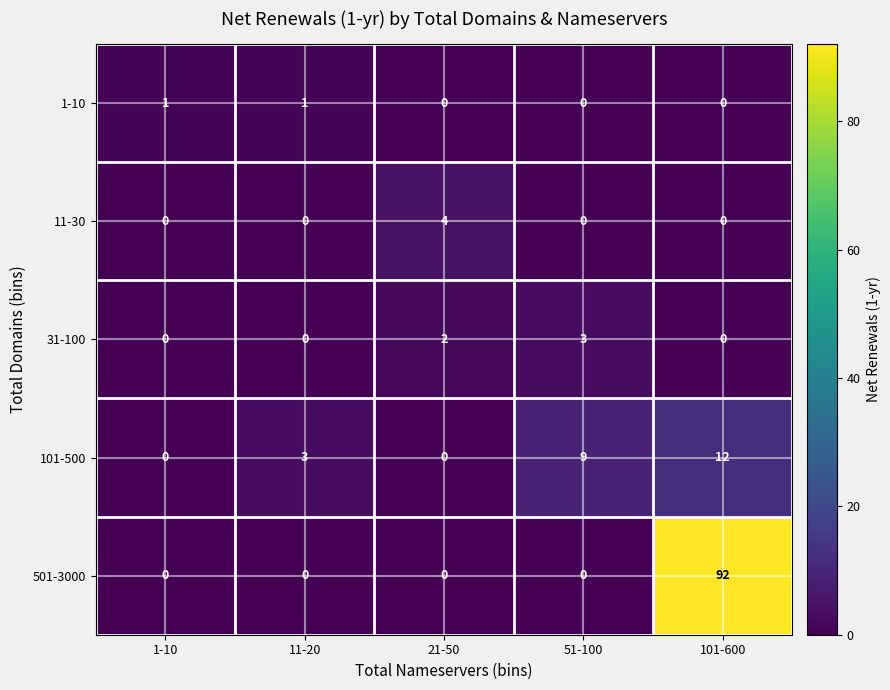

Reading left to right, transcribe all the data shown in this chart.

1-10: 1-10=1	11-20=1	21-50=0	51-100=0	101-600=0
11-30: 1-10=0	11-20=0	21-50=4	51-100=0	101-600=0
31-100: 1-10=0	11-20=0	21-50=2	51-100=3	101-600=0
101-500: 1-10=0	11-20=3	21-50=0	51-100=9	101-600=12
501-3000: 1-10=0	11-20=0	21-50=0	51-100=0	101-600=92